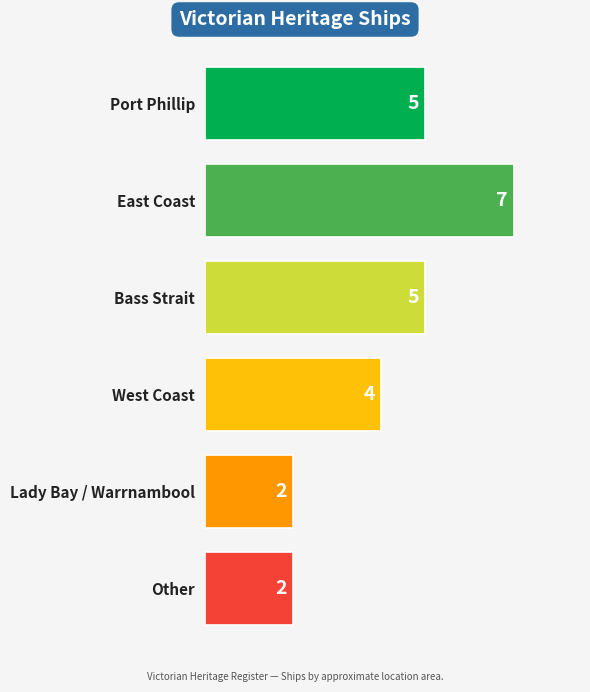

What position from the top is Other?

6